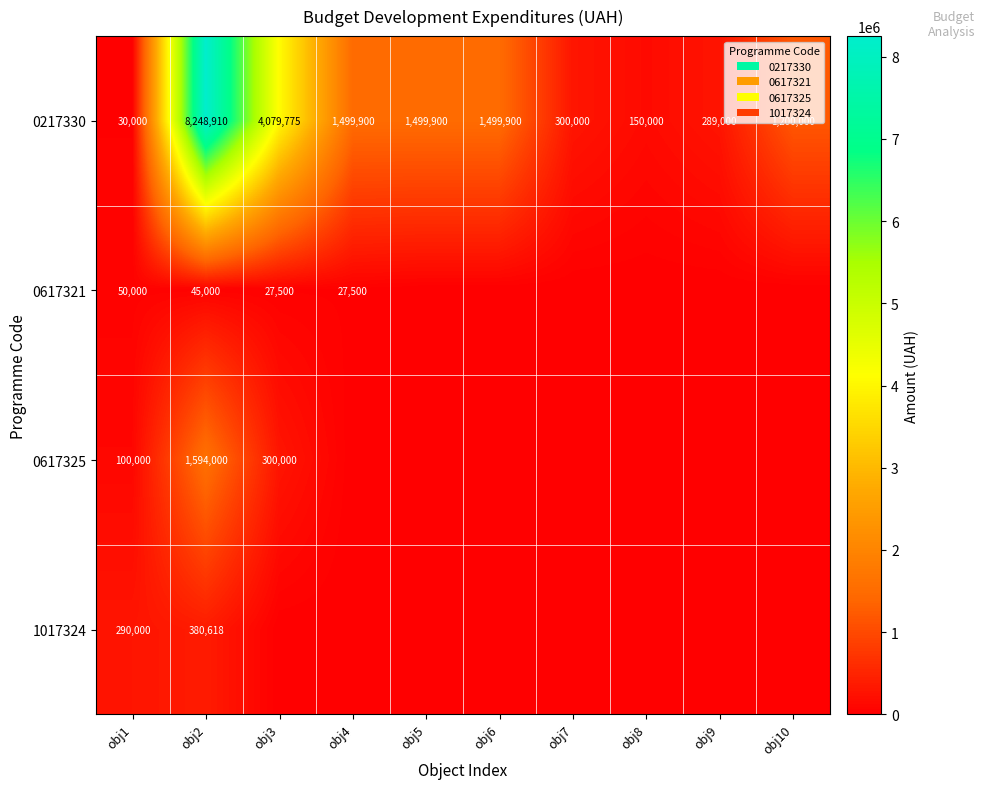

What is the difference between the maximum and minimum values in the 0217330 series?

8218910